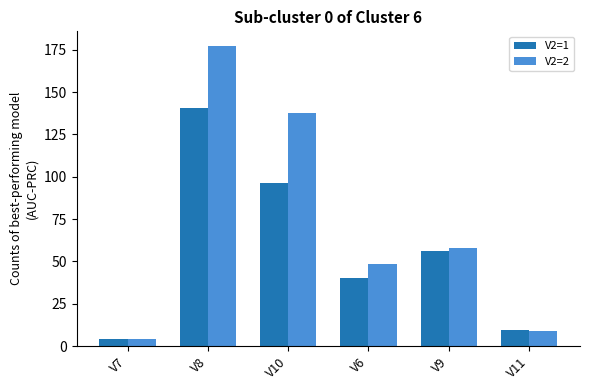

What are all the series names shown in the legend?

V2=1, V2=2